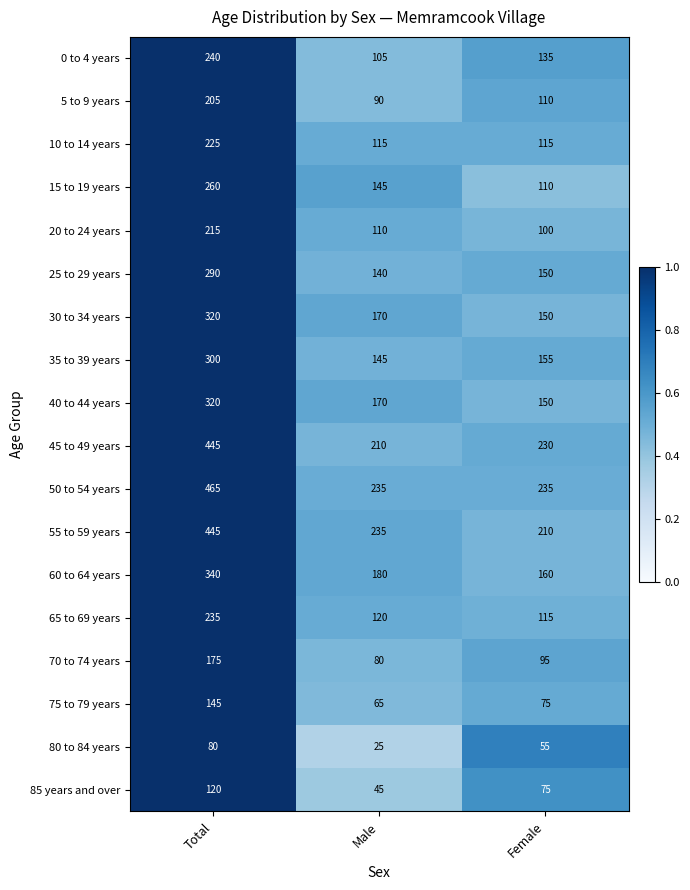

What is the total value across all series at Total?

4825